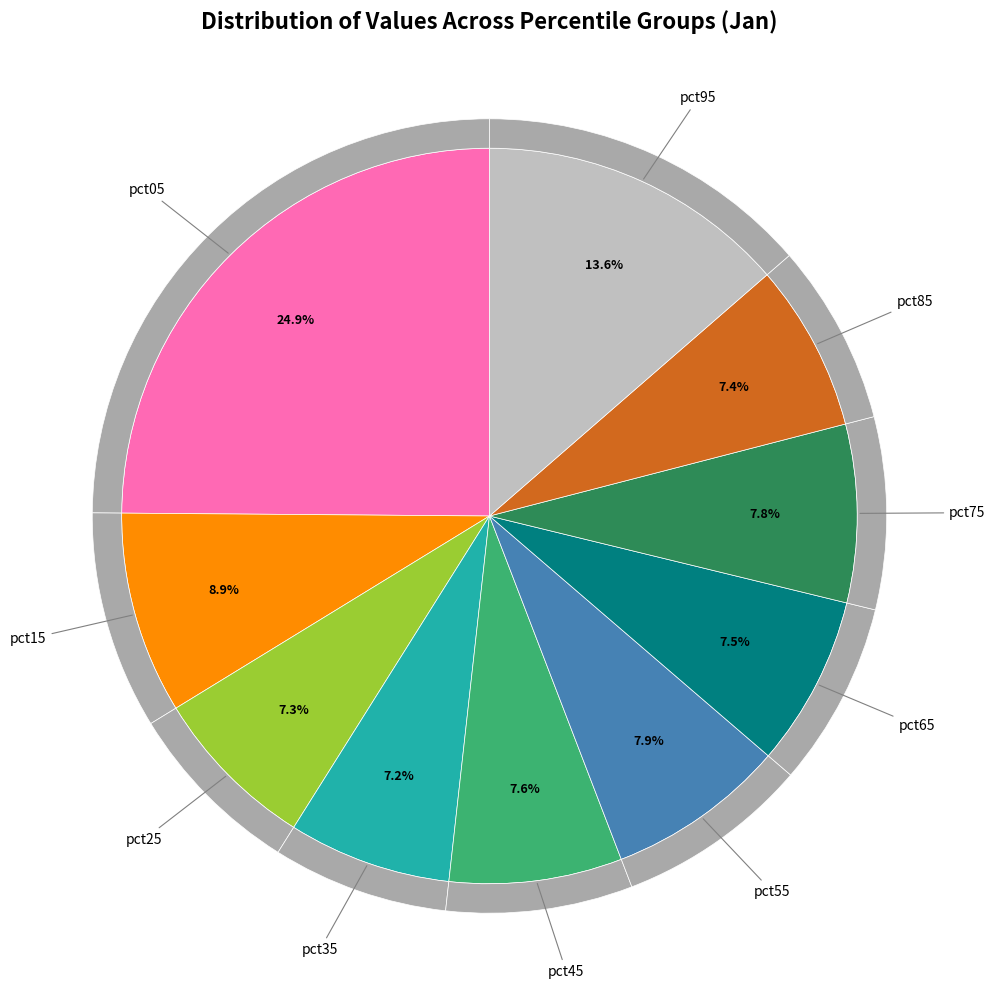

The pct05 slice represents 17% of the pie. True or false?

False